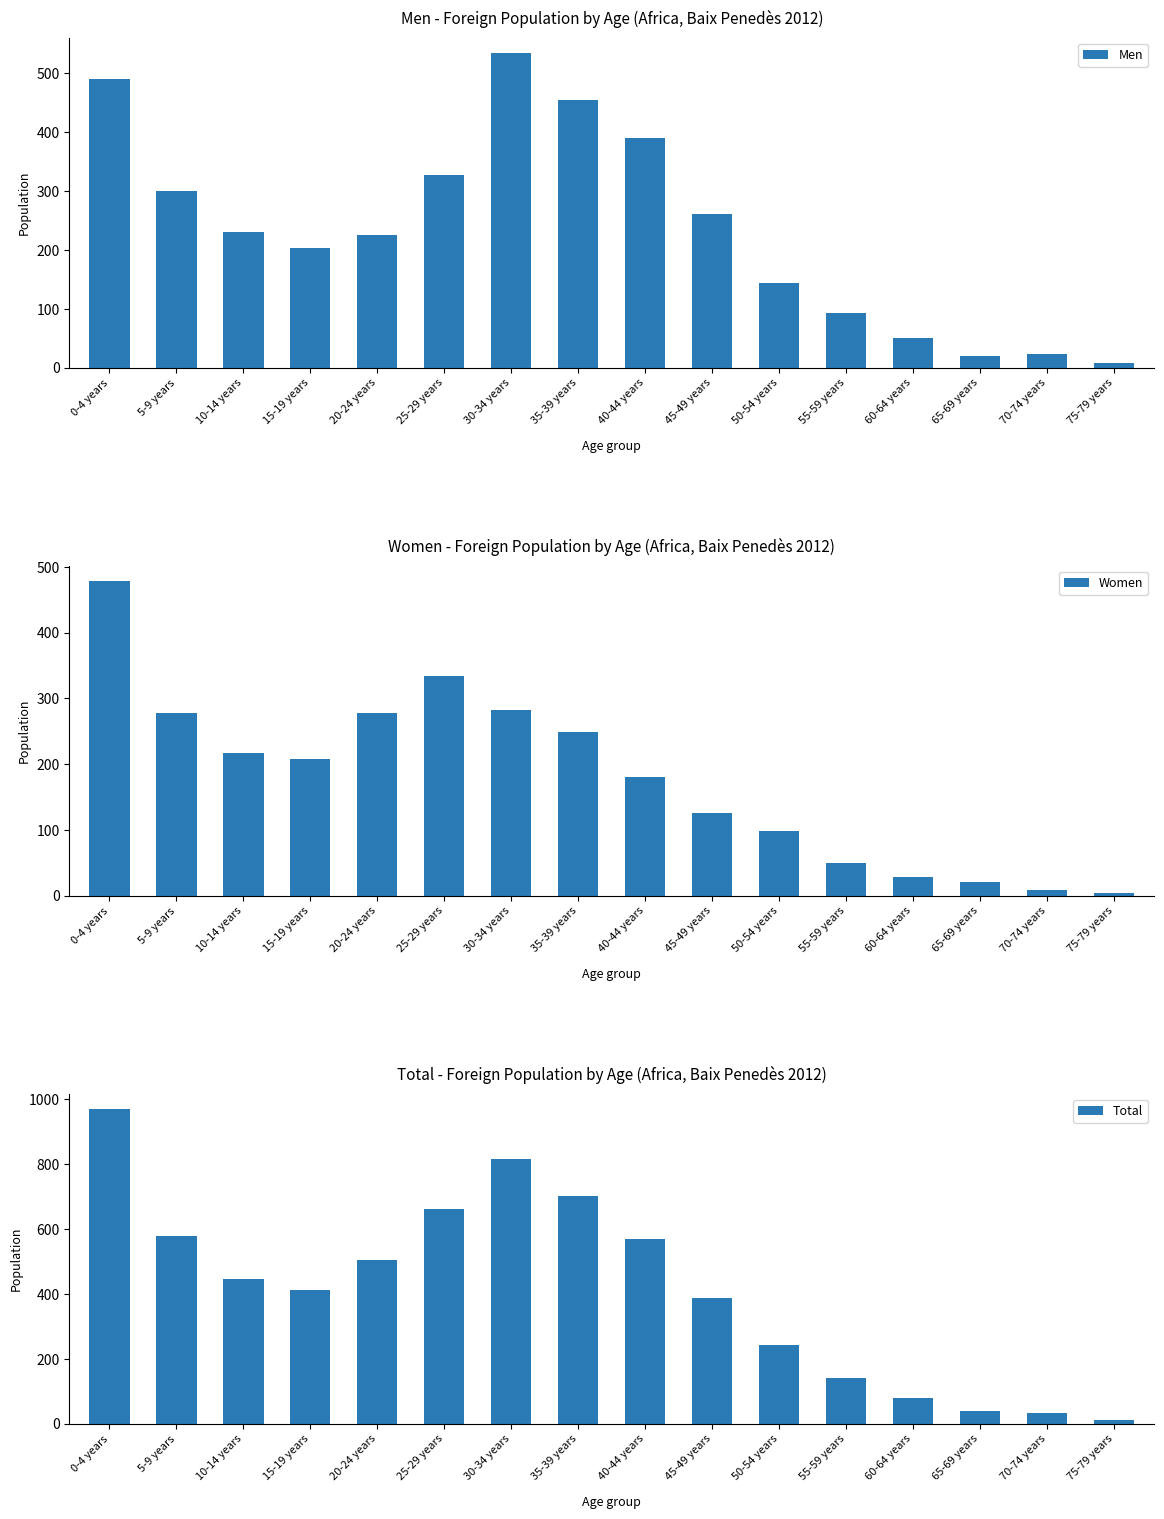

What is the value of the Total bar at the 7th from the left?

817